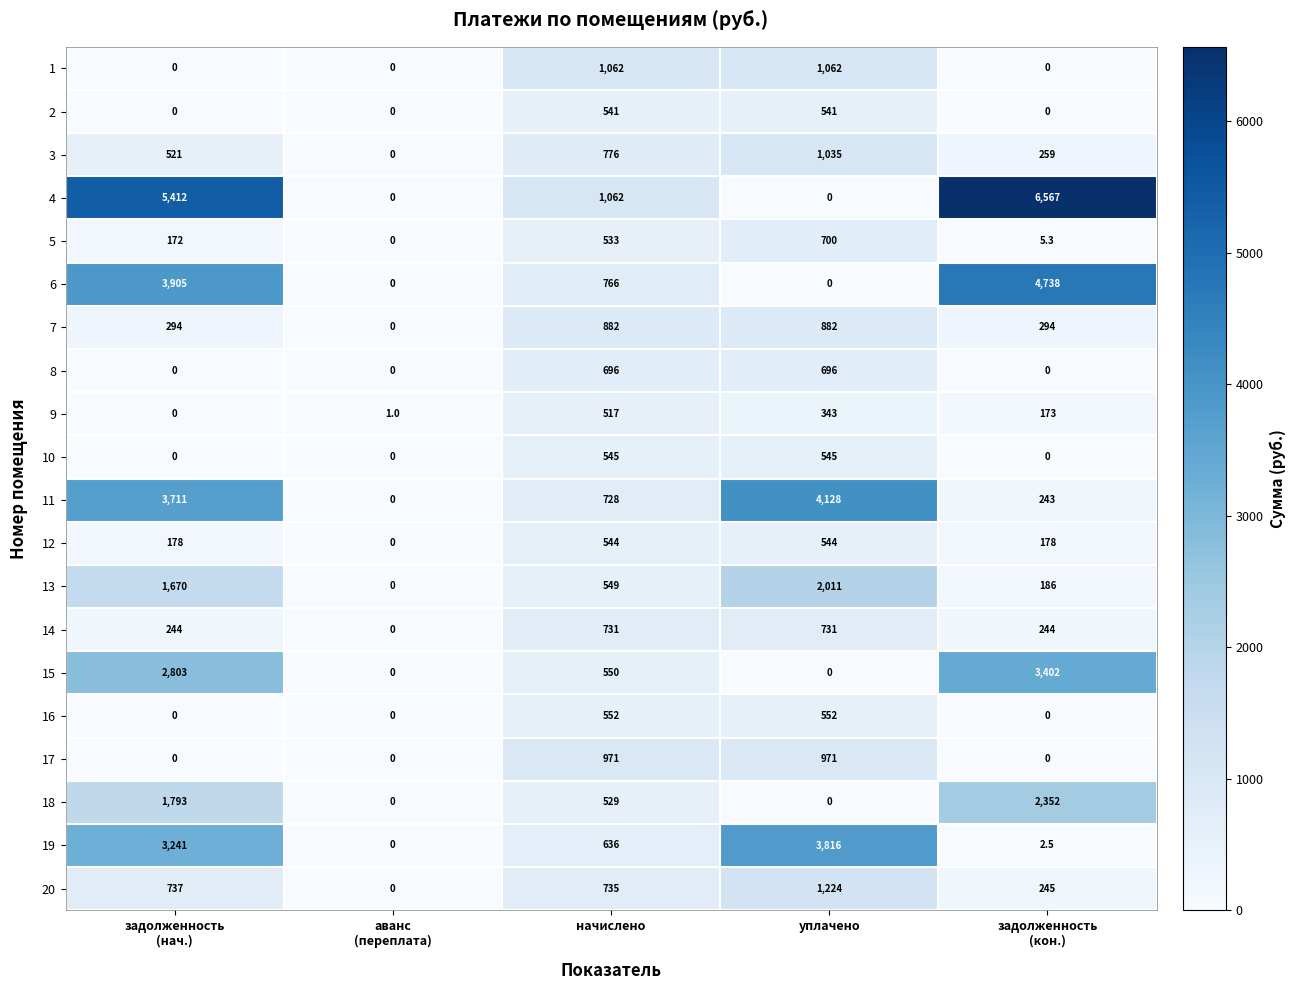

How many distinct data groups are displayed?

20